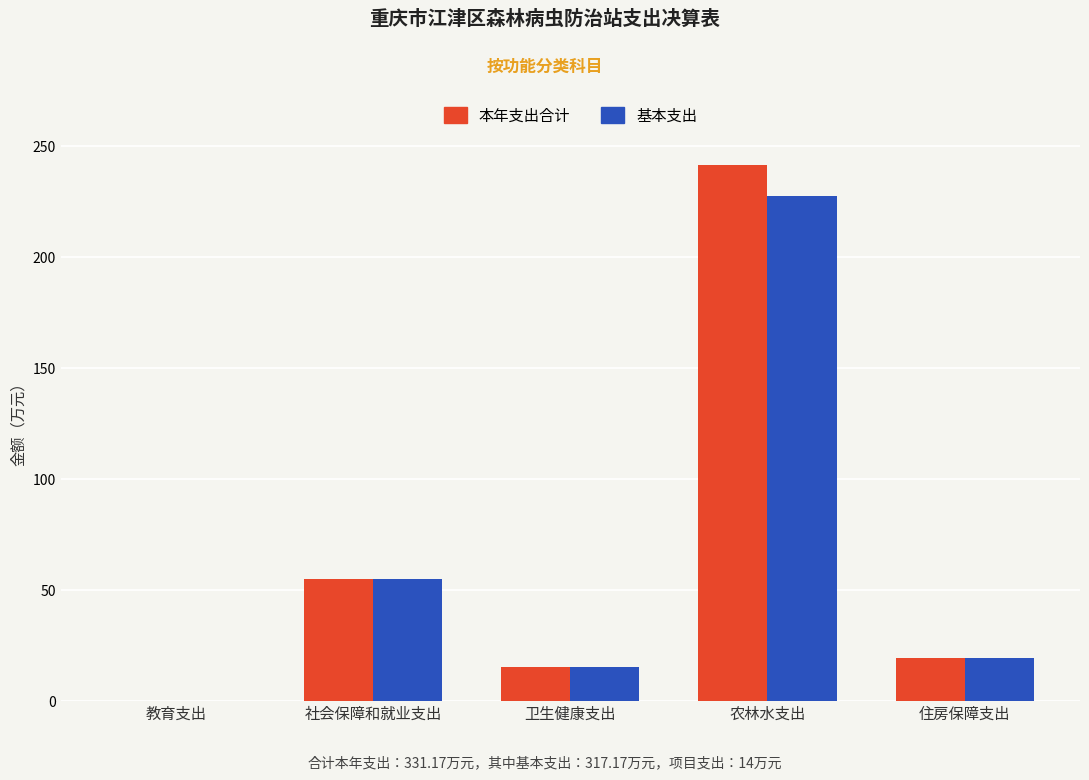

At which label does 本年支出合计 reach its peak?

农林水支出